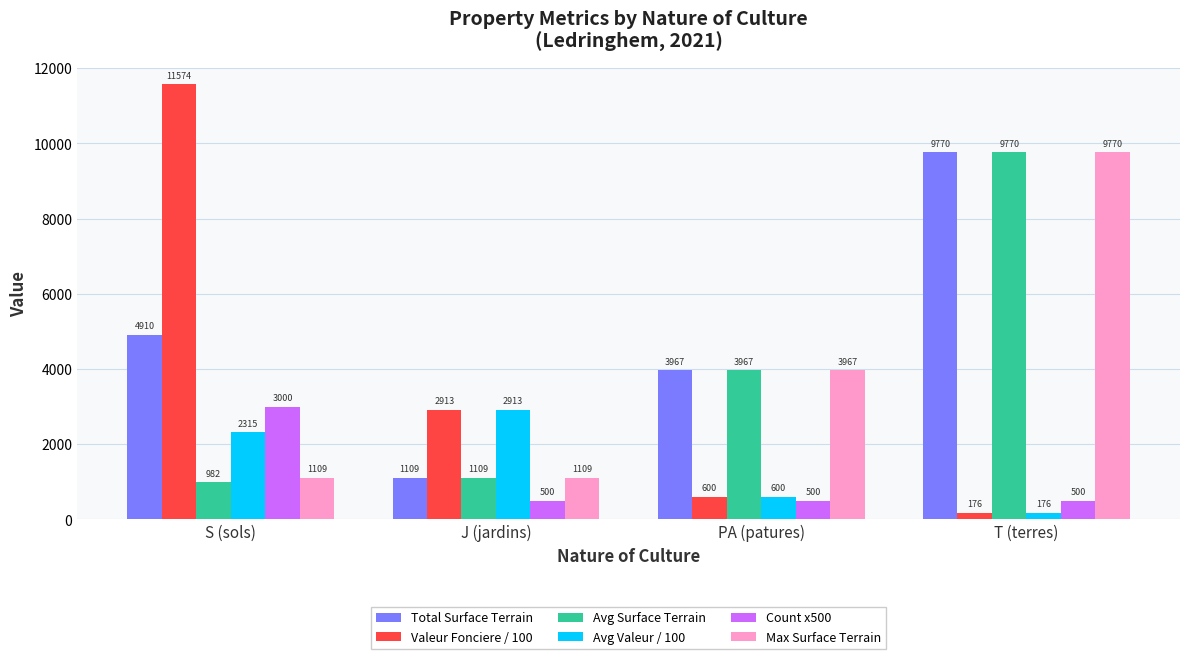

The value of Avg Valeur / 100 at J (jardins) is 2913.0. True or false?

True